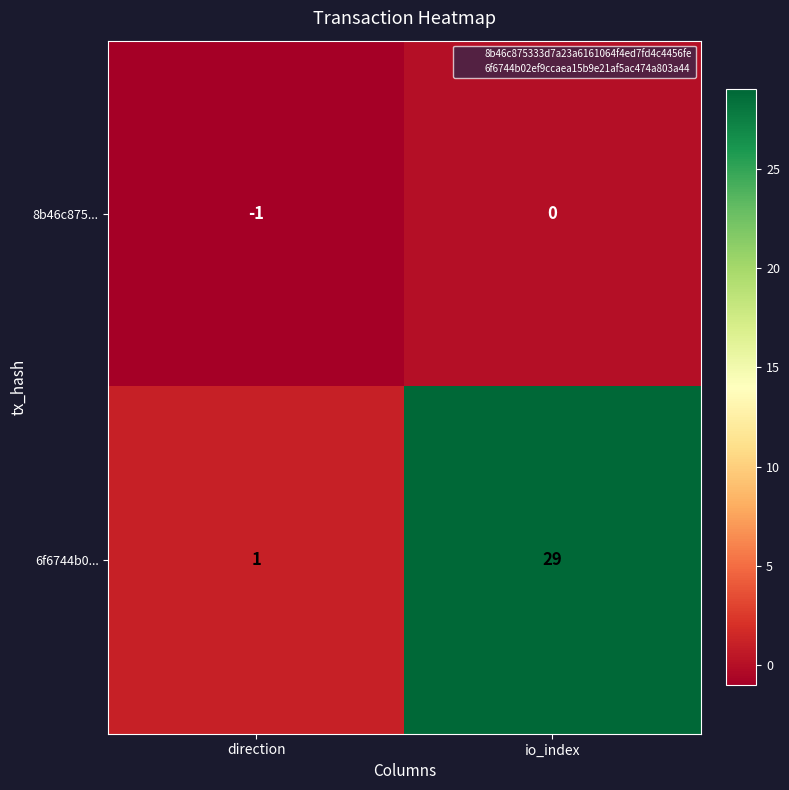

Which series has the largest range (max minus min)?

6f6744b0...